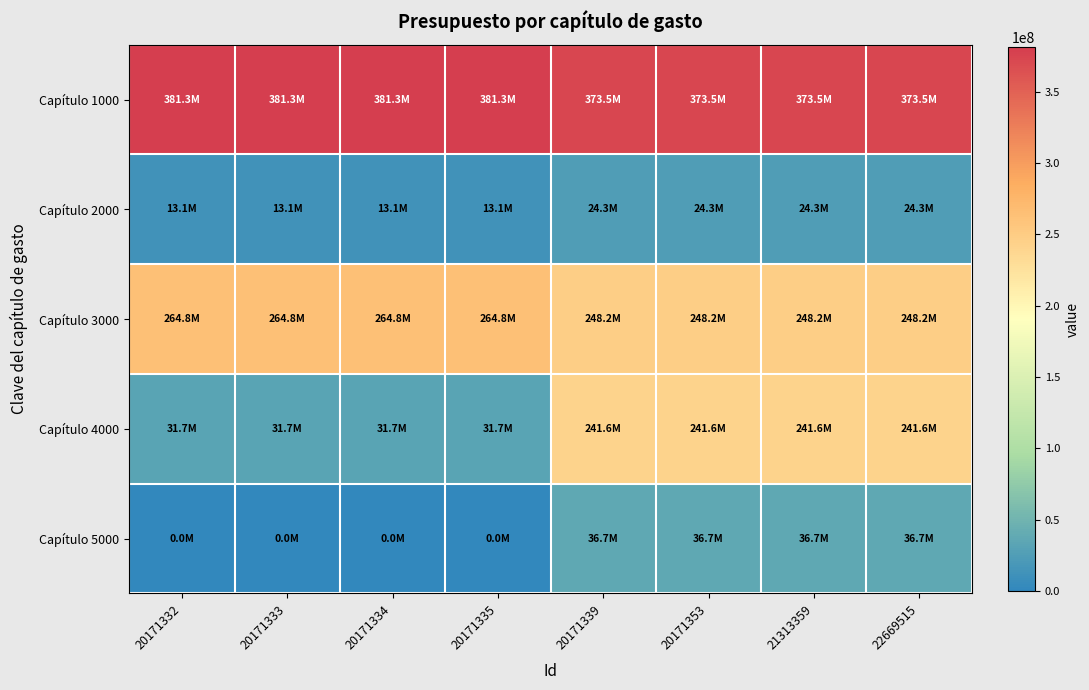

Rank the series at 20171333 from lowest to highest value.

Capítulo 5000, Capítulo 2000, Capítulo 4000, Capítulo 3000, Capítulo 1000